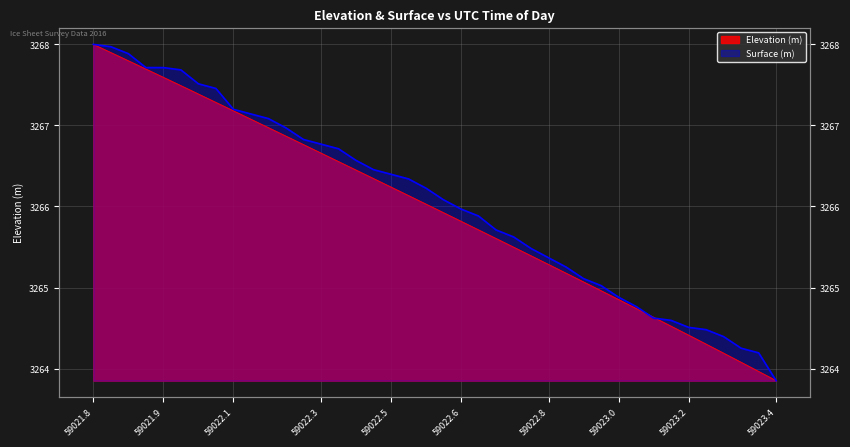

Which series has the largest range (max minus min)?

Elevation (m)